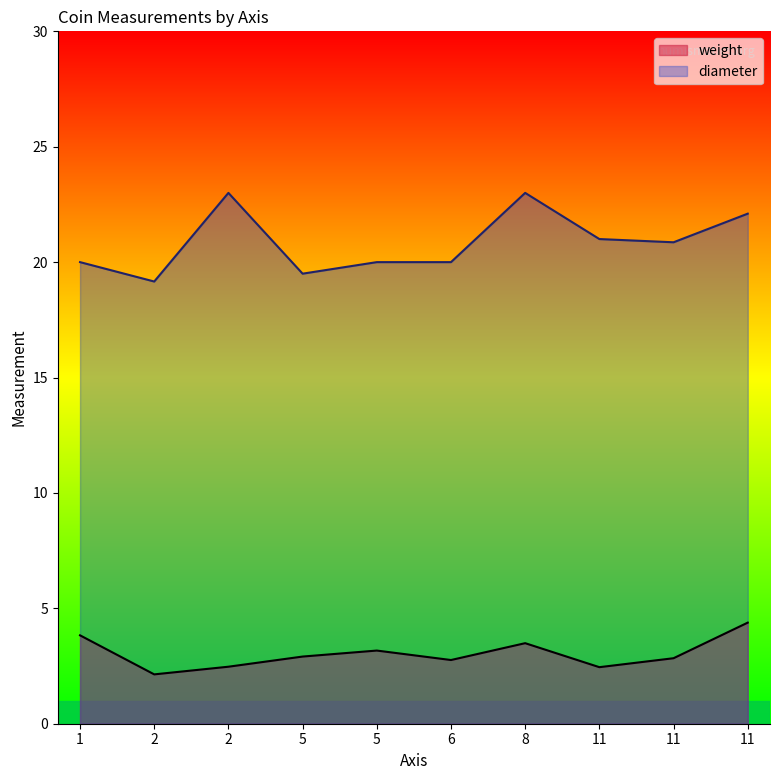

At 2, list the series in order from largest to smallest.

diameter, weight